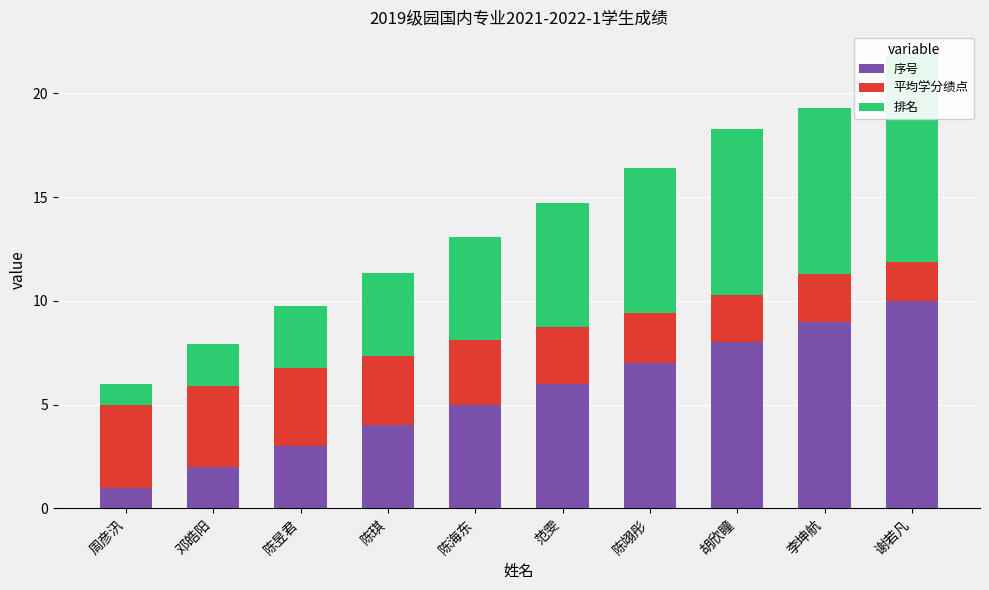

What is the spread (max minus min) of values at 周彦汛?

3.0